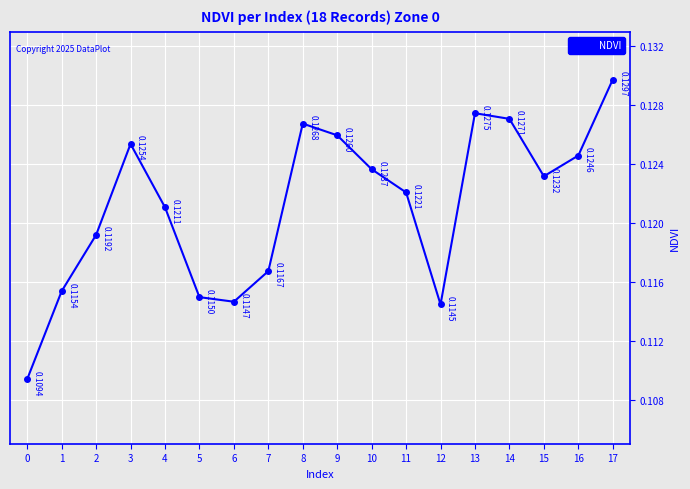

At which category does the data reach its first local peak?

3